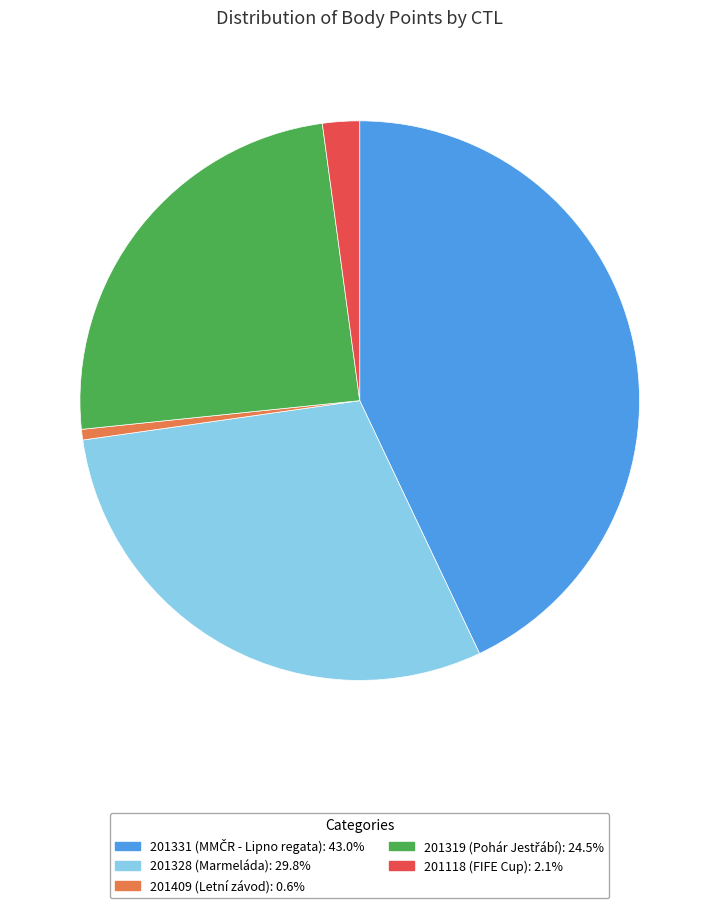

Does any single category account for the majority?

No